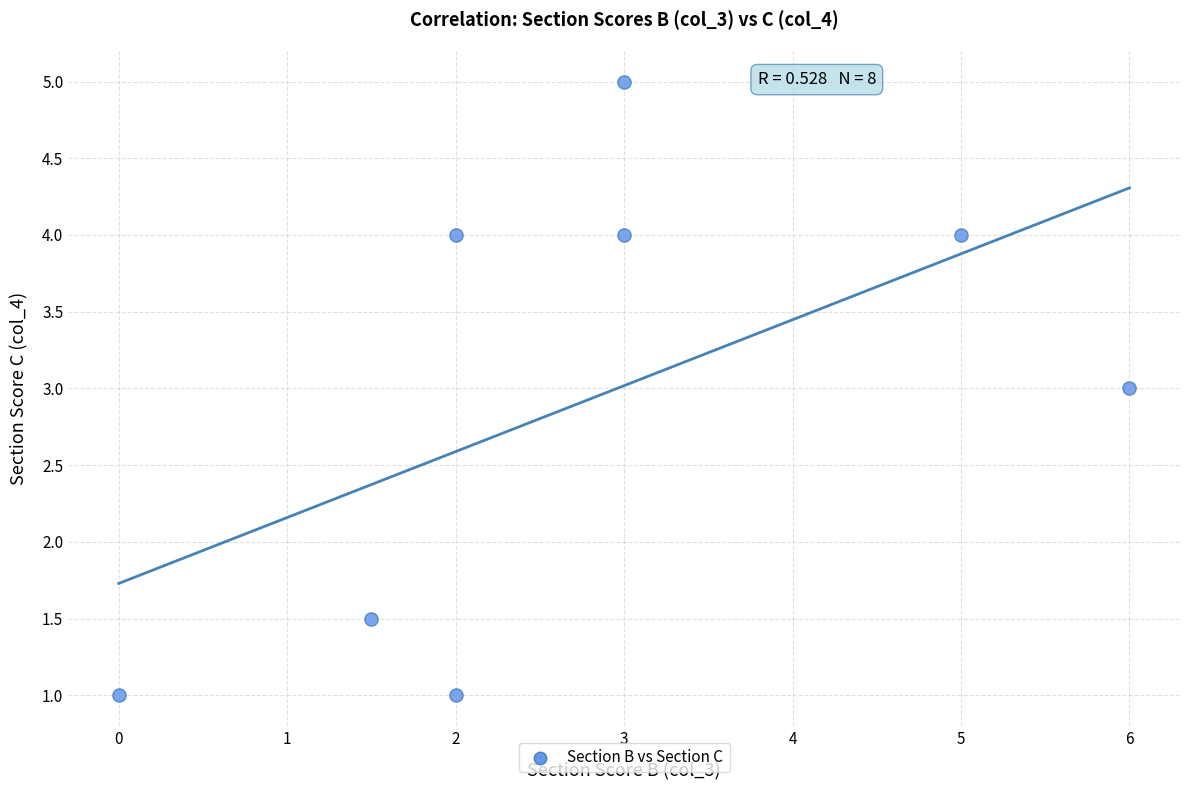

What is the average X value?

2.8